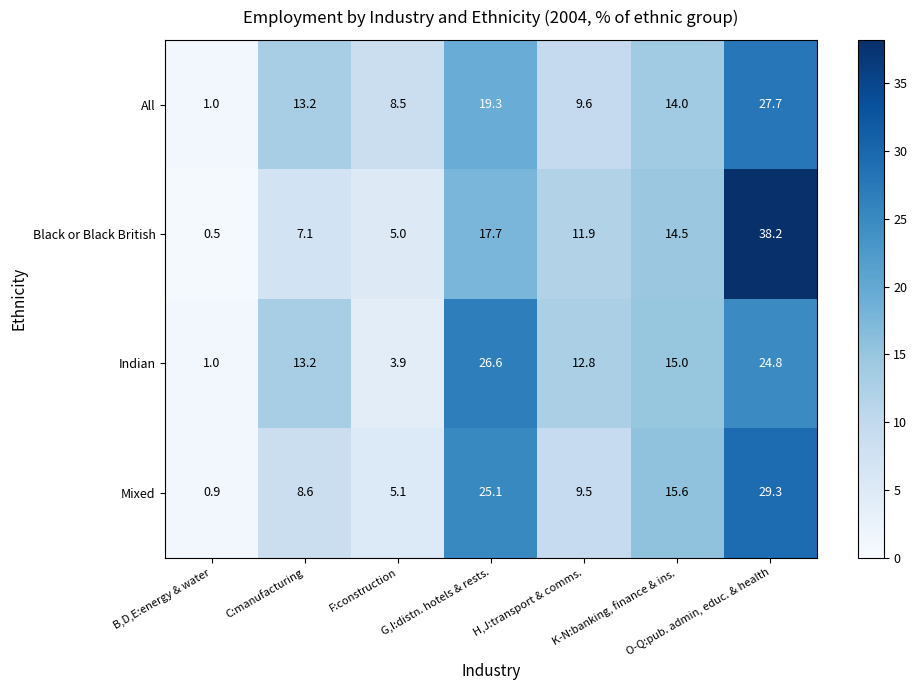

List the series in order of their overall mean, lowest first.

All, Mixed, Black or Black British, Indian